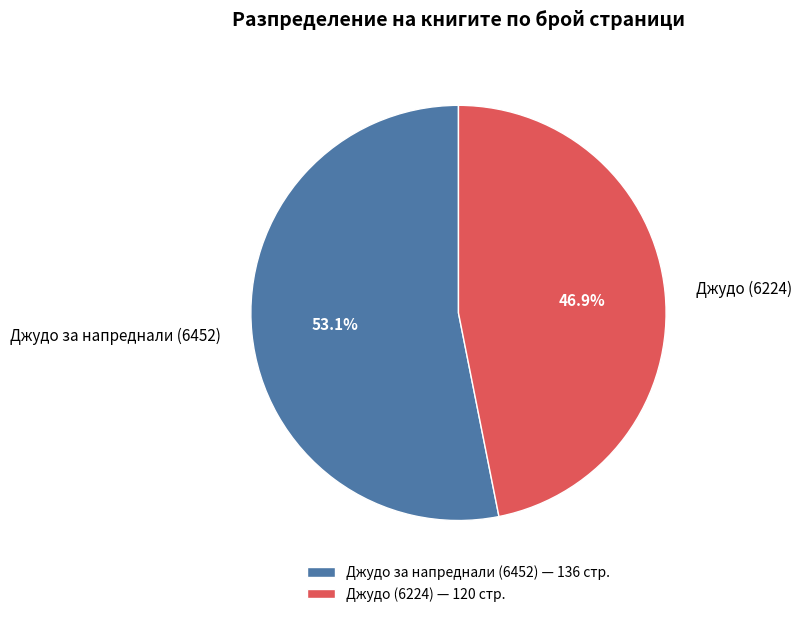

The Джудо (6224) slice represents 59% of the pie. True or false?

False